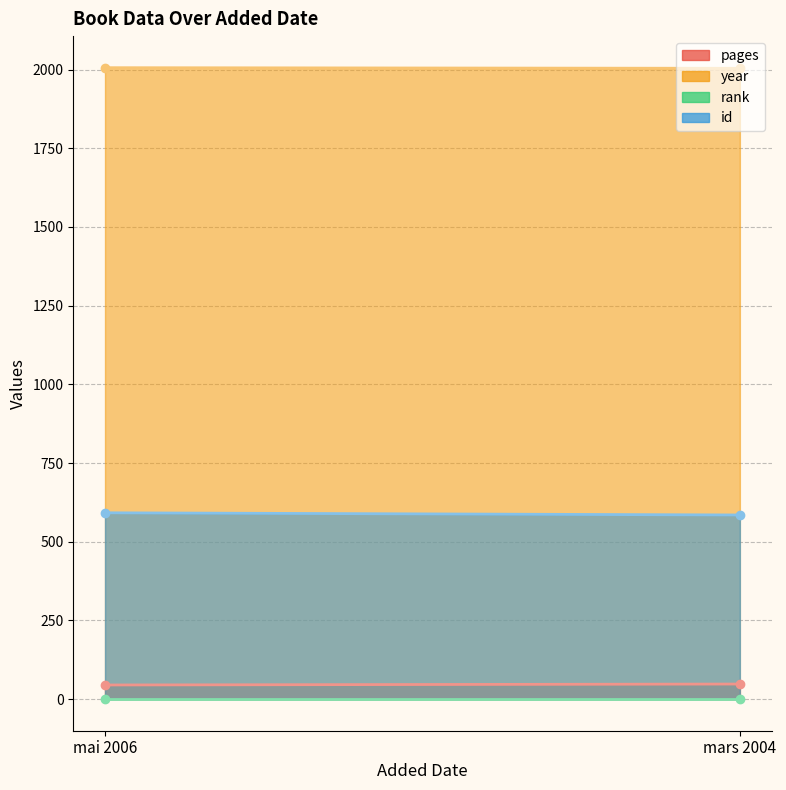

What is the total value across all series at mai 2006?

2644